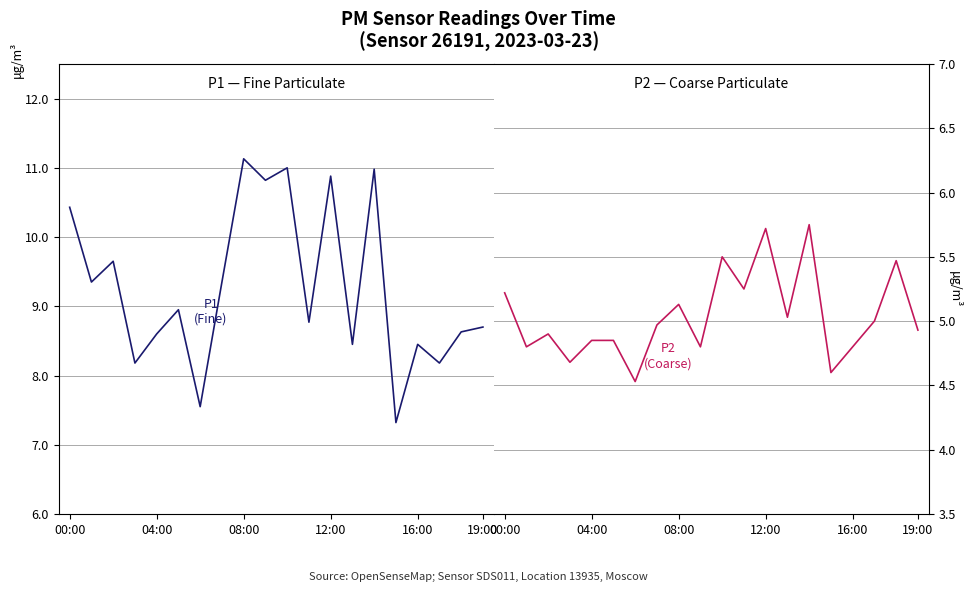

True or false: P2 (Coarse) and P1 (Fine) cross at least once.

False